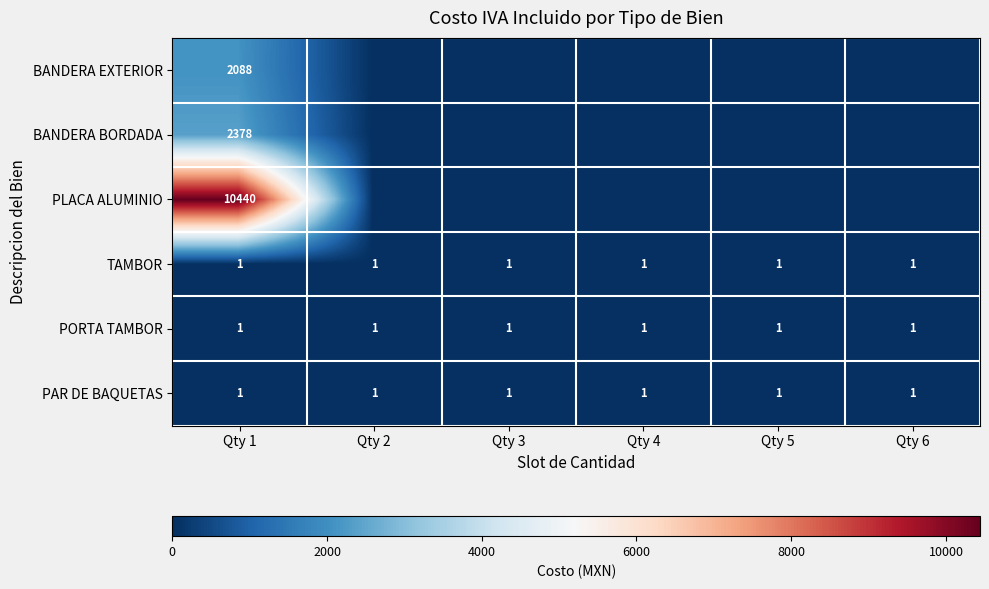

Is it true that PAR DE BAQUETAS equals 1 at Qty 5?

True